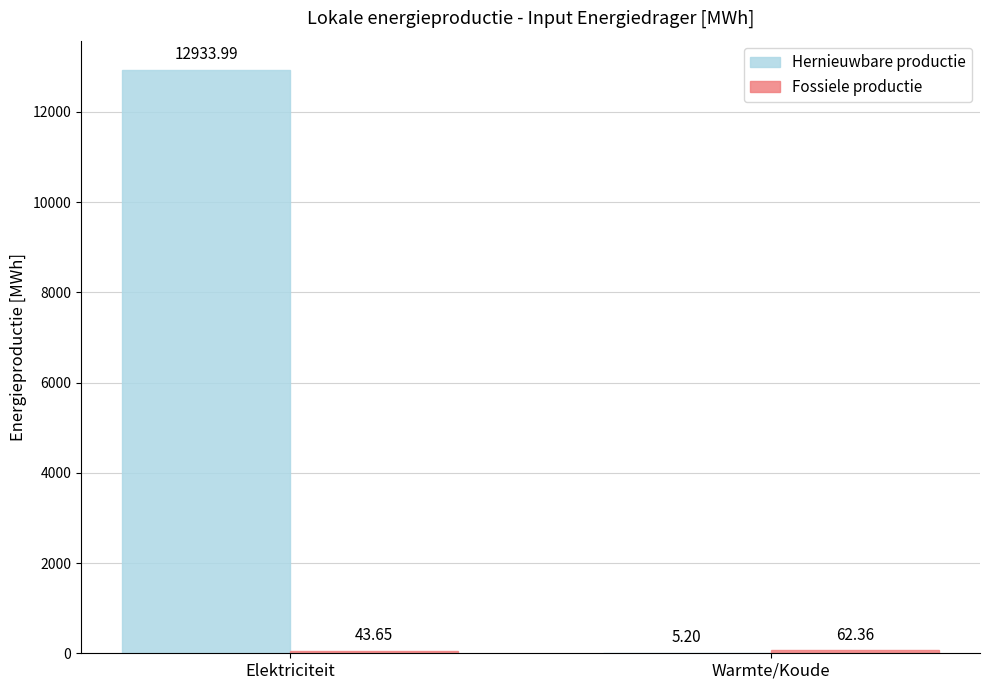

At which label is Hernieuwbare productie closest to 6469?

Warmte/Koude